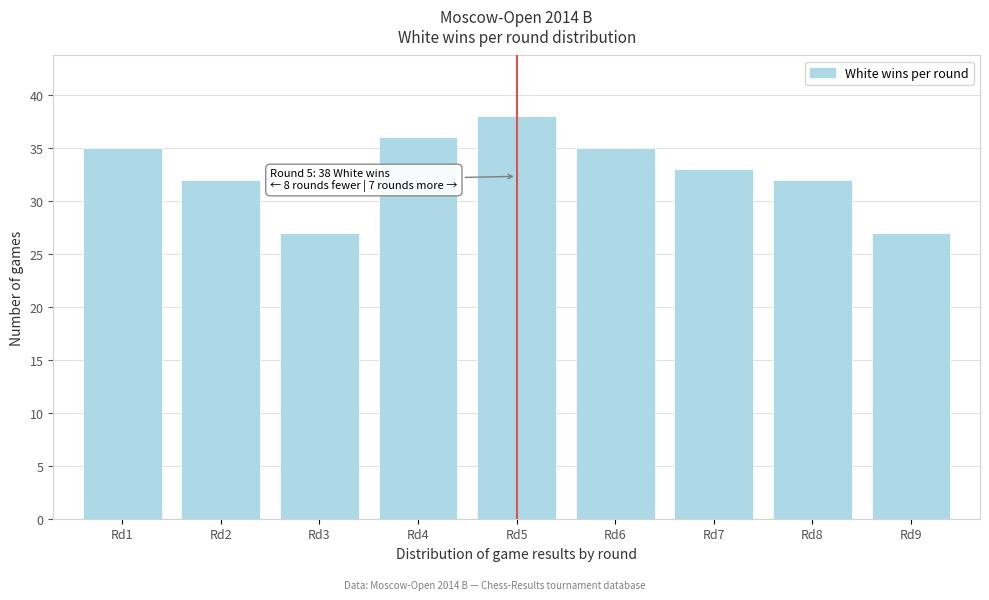

Reading right to left, transcribe all the data shown in this chart.

Rd9=27	Rd8=32	Rd7=33	Rd6=35	Rd5=38	Rd4=36	Rd3=27	Rd2=32	Rd1=35